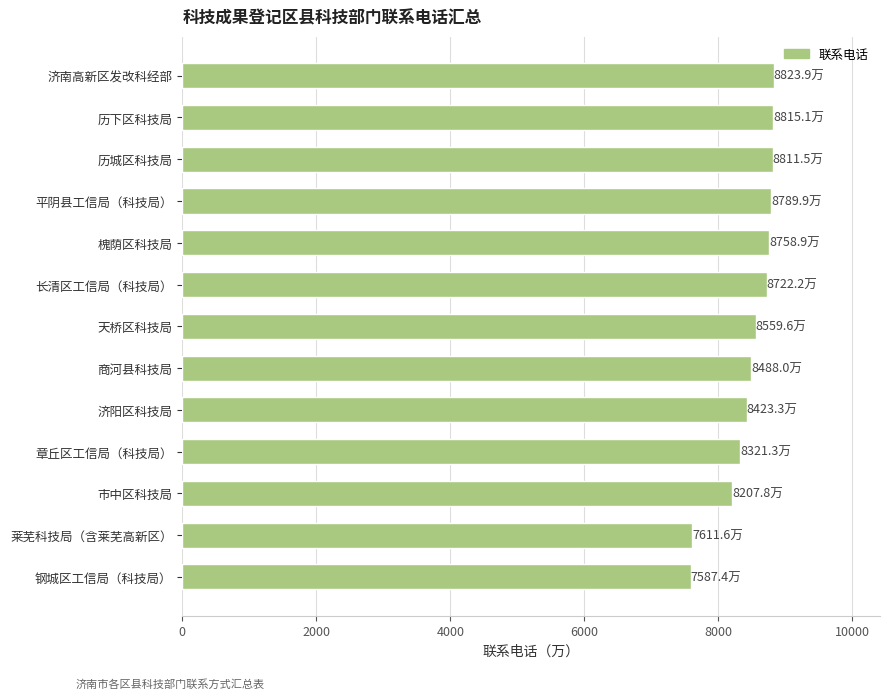

What is the label of the 3rd bar from the top?

历城区科技局